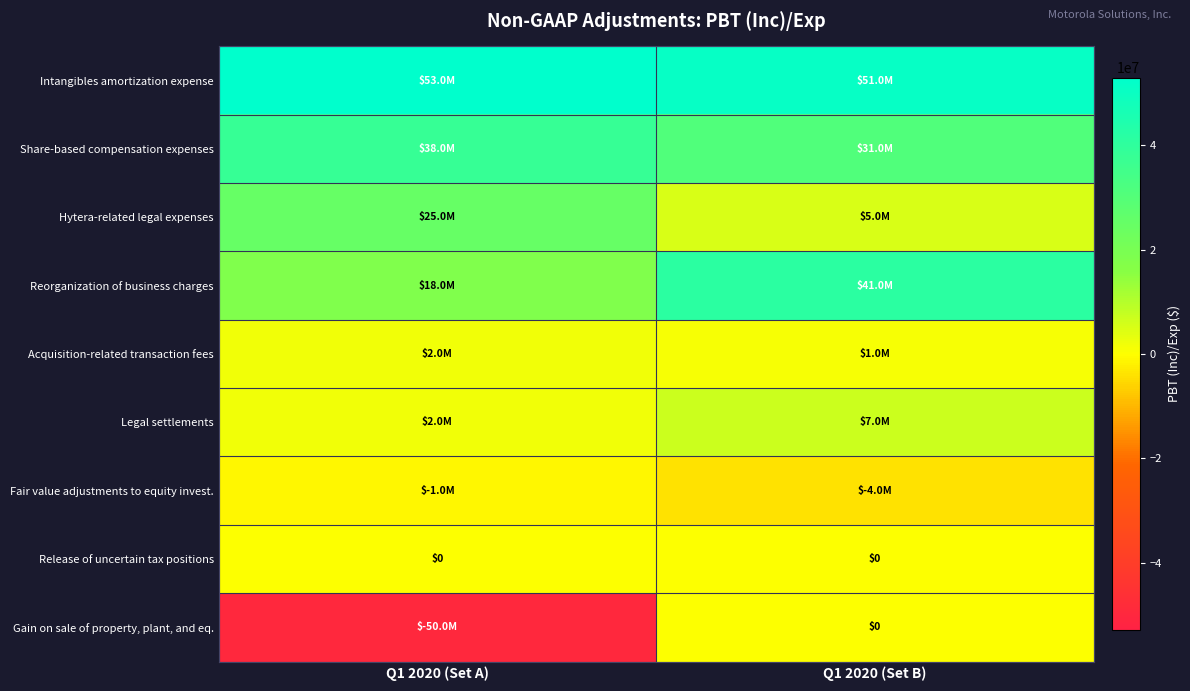

What is the difference between the Fair value adjustments to equity invest. values at Q1 2020 (Set A) and Q1 2020 (Set B)?

3000000